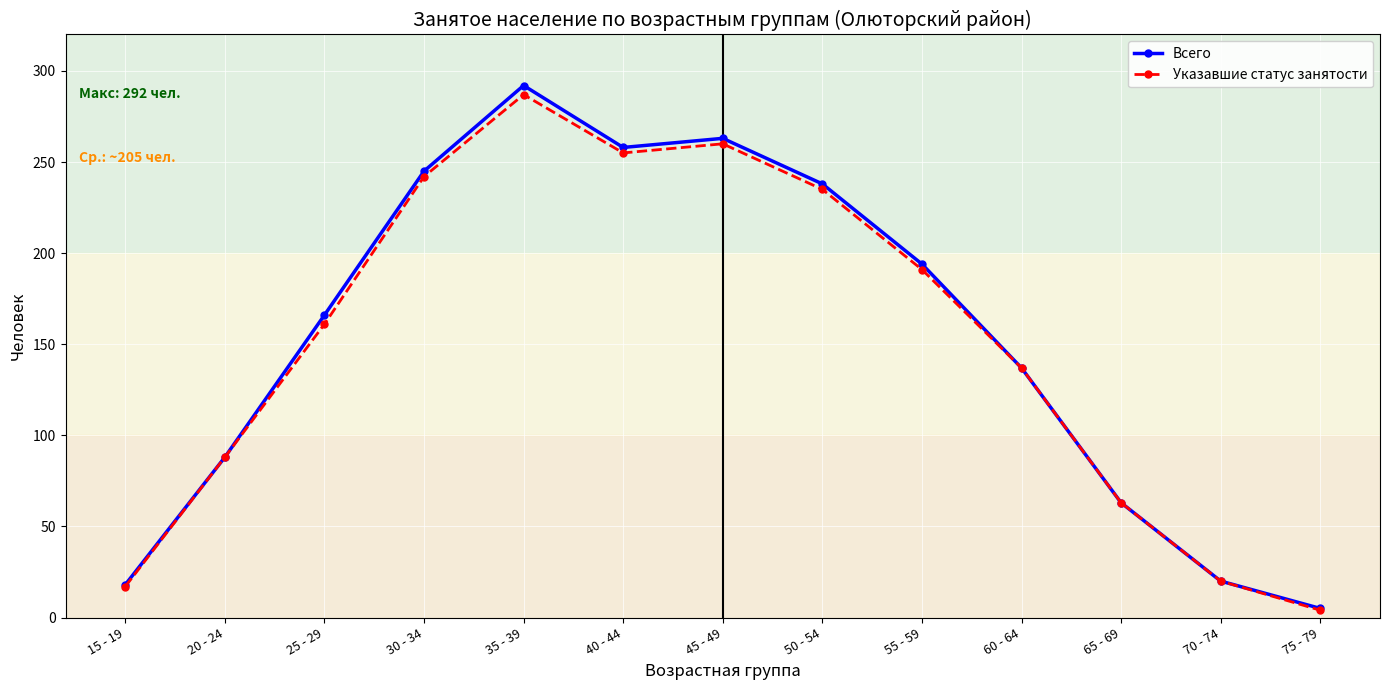

How many interior local peaks does the Указавшие статус занятости series have?

2